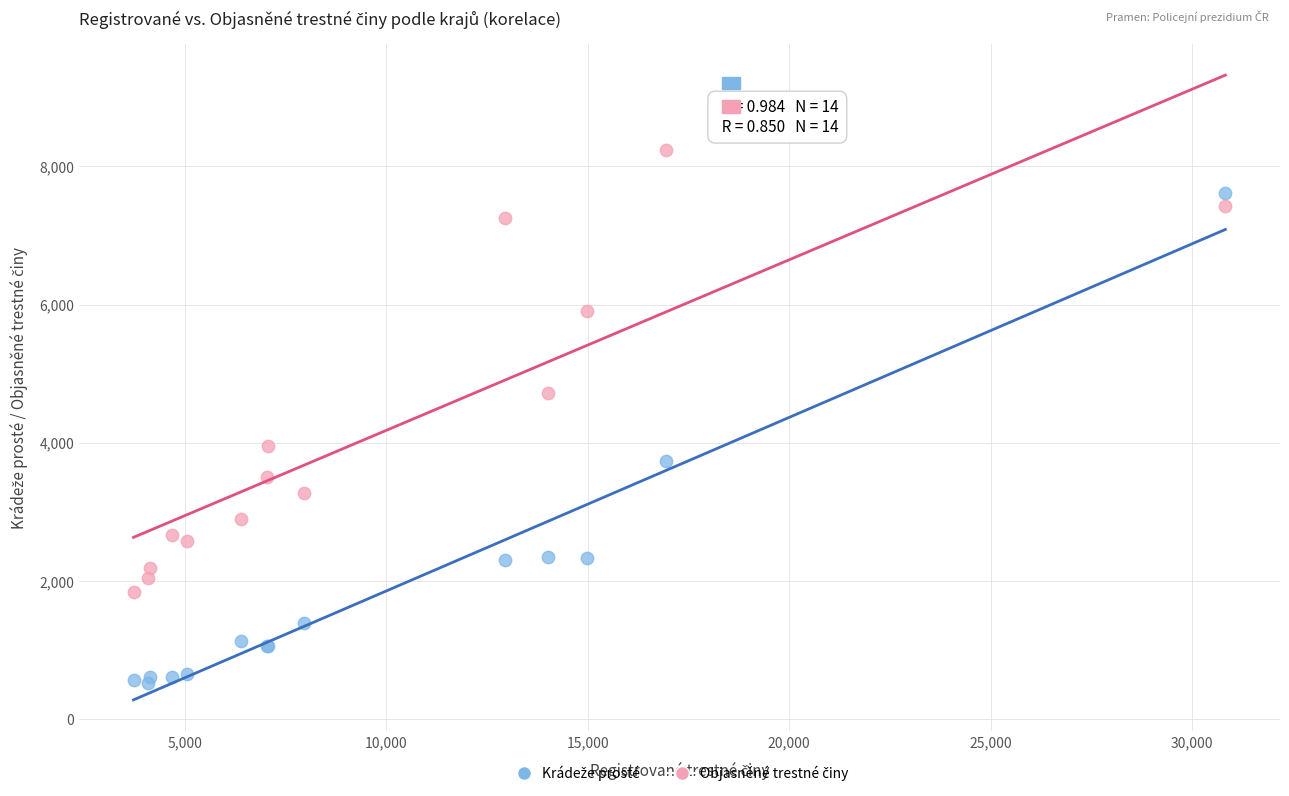

What is the X range (max minus min) for the scatter plot?

27101